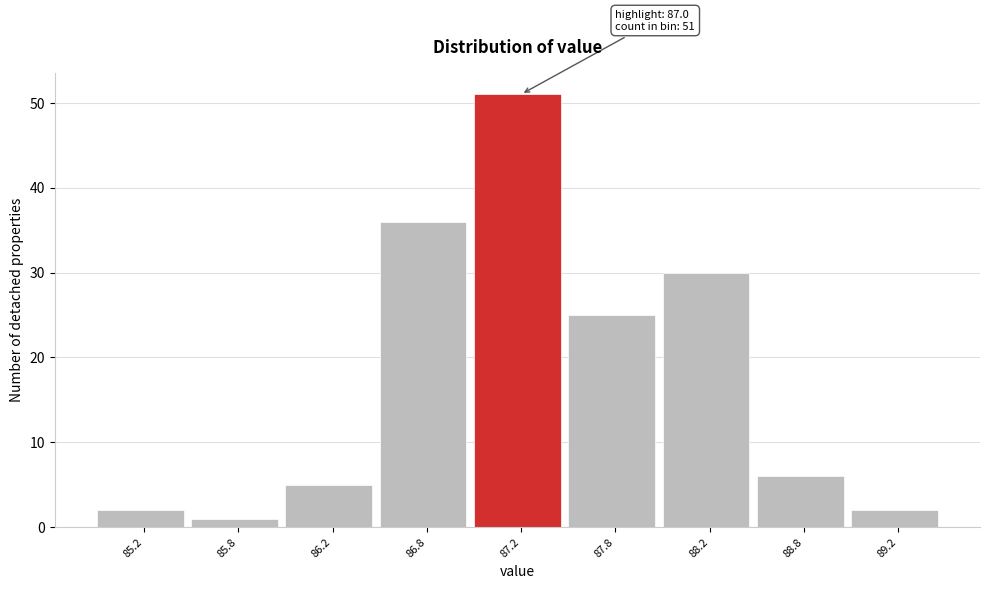

Reading left to right, what are all the values shown in this chart?

85.2=2	85.8=1	86.2=5	86.8=36	87.2=51	87.8=25	88.2=30	88.8=6	89.2=2